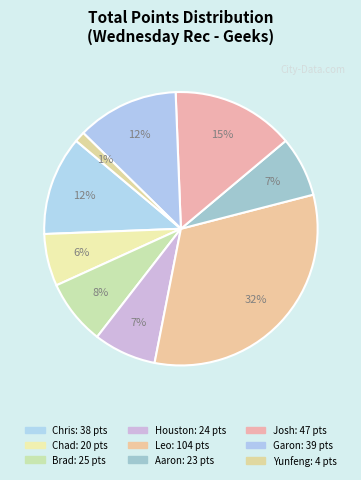

Is the sum of Leo and Yunfeng greater than half?

No